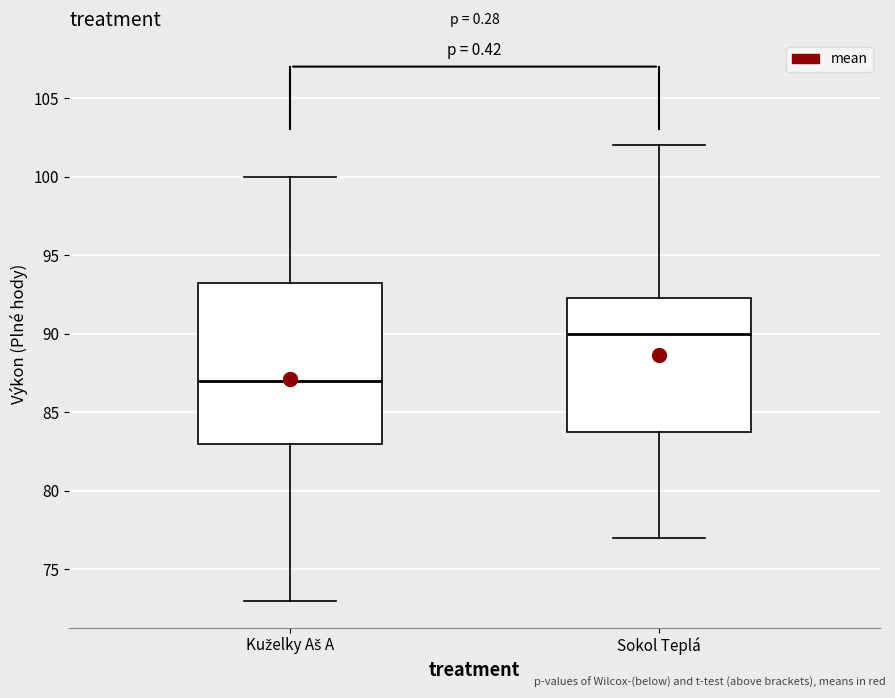

Reading left to right, transcribe this box plot: for each box, give where its median line is, the range the box spans, and where its two whiskers end, as read against the y-axis. The values are not printed on the chart, so give them approximately, as read against the axis.

Kuželky Aš A: median 87.0, box 83.0 to 93.5, whiskers 73.0 to 100.0
Sokol Teplá: median 90.0, box 84.0 to 92.5, whiskers 77.0 to 102.0